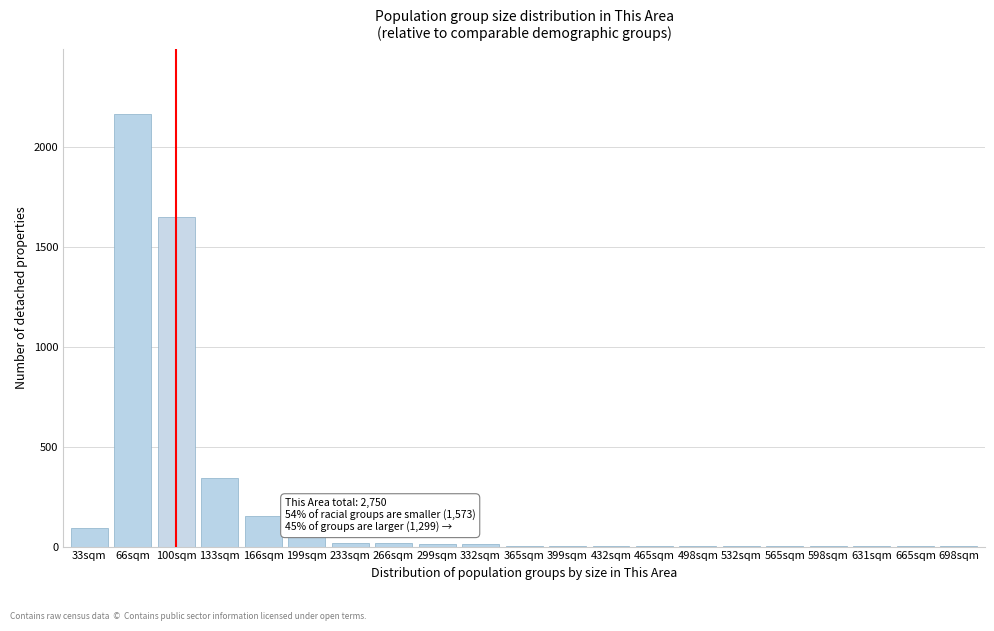

Which label corresponds to the largest value in the chart?

66sqm